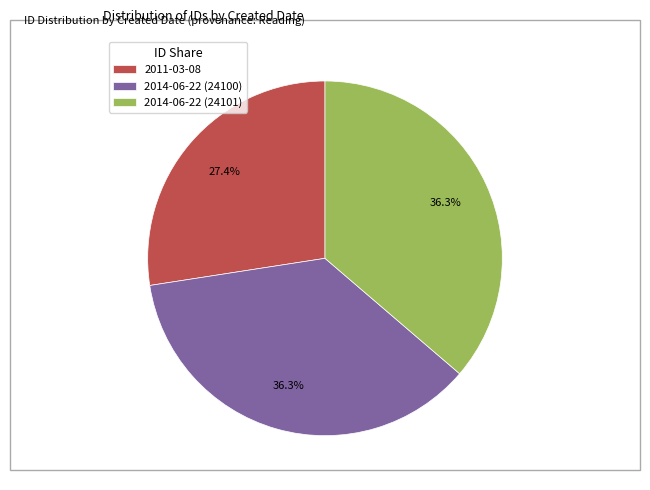

The 2014-06-22 (24100) slice represents 36% of the pie. True or false?

True